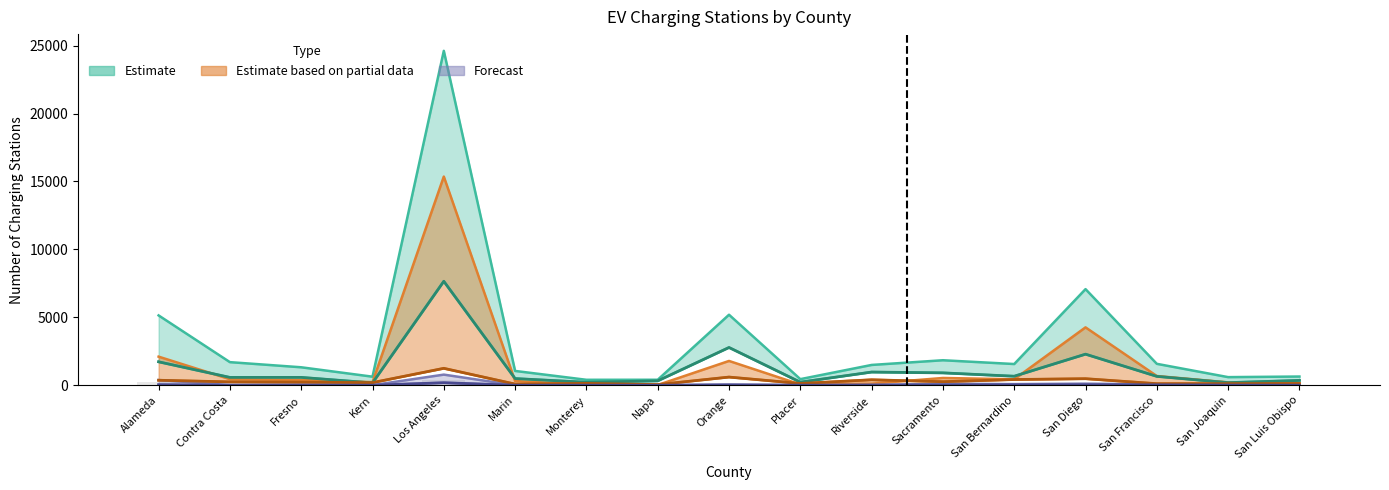

What is the label of the 10th bar from the right?

Napa